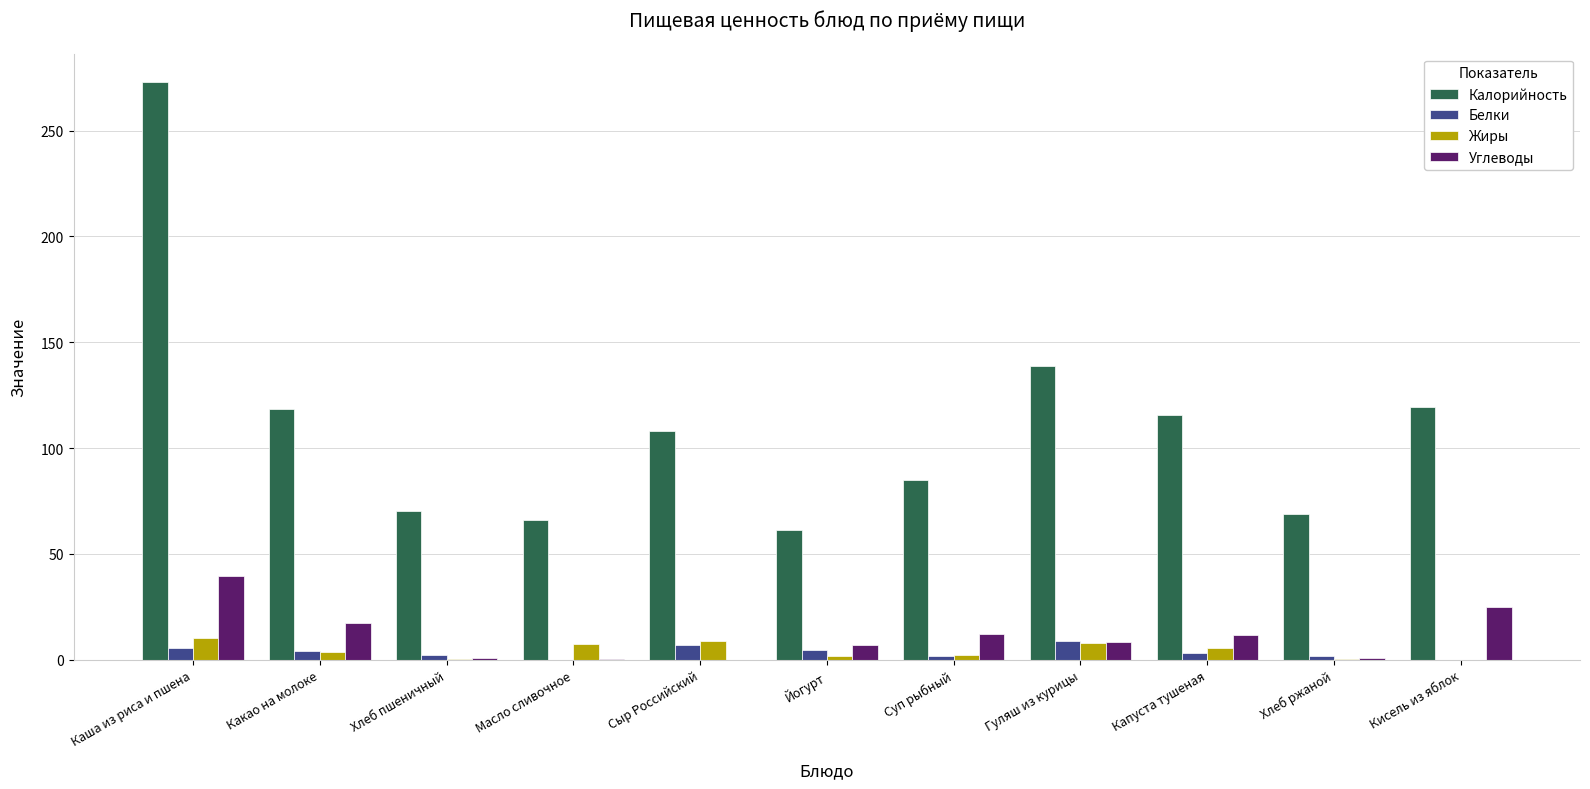

Which series has the largest total across all categories?

Калорийность